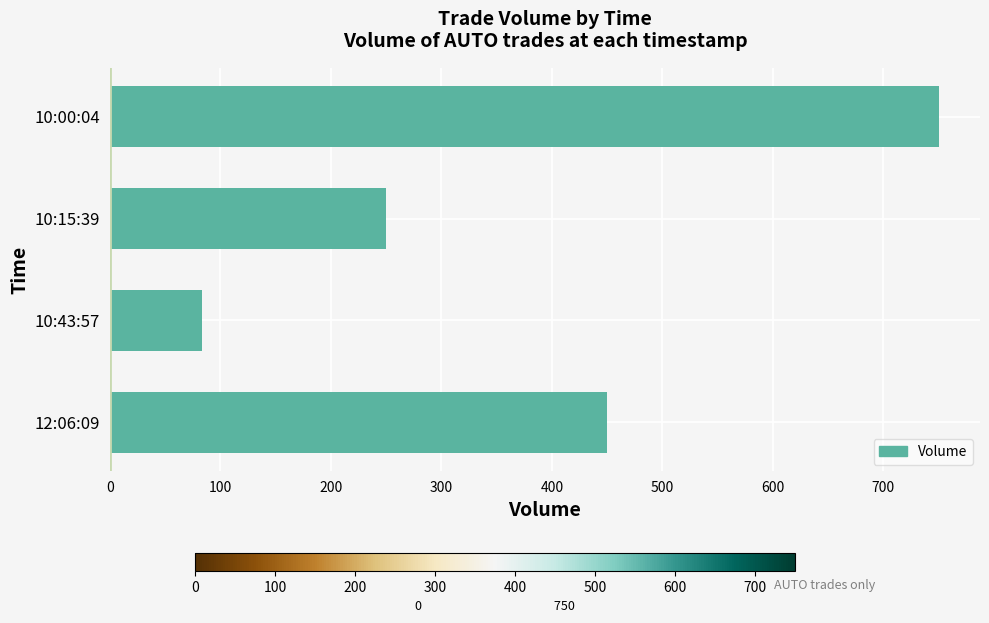

What is the change in value from 10:15:39 to 10:00:04?

+500